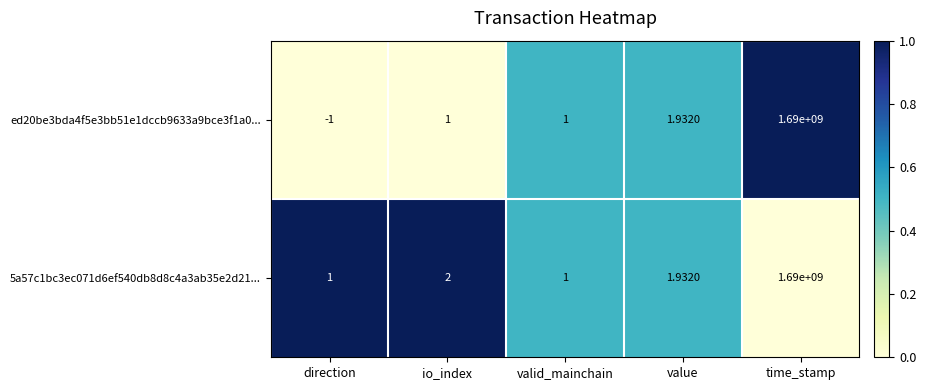

How many distinct data groups are displayed?

2